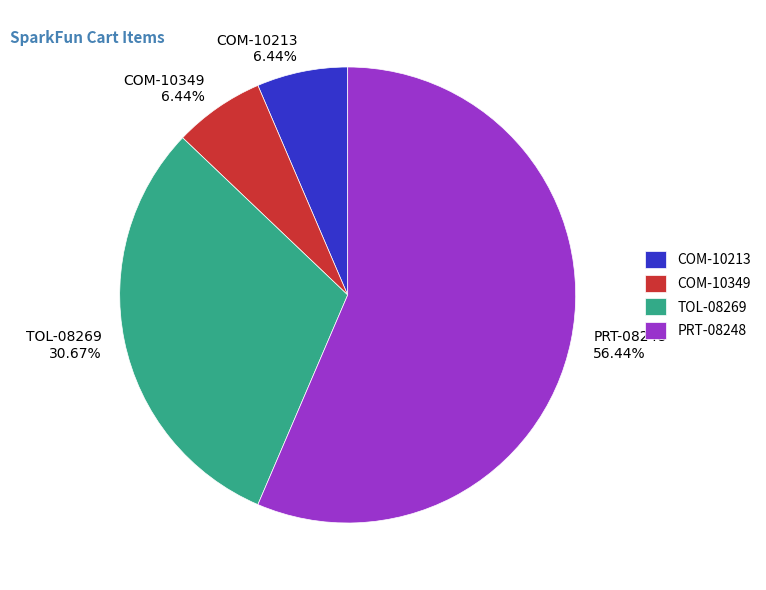

Which has a higher value, COM-10349 6.44% or PRT-08248 56.44%?

PRT-08248 56.44%